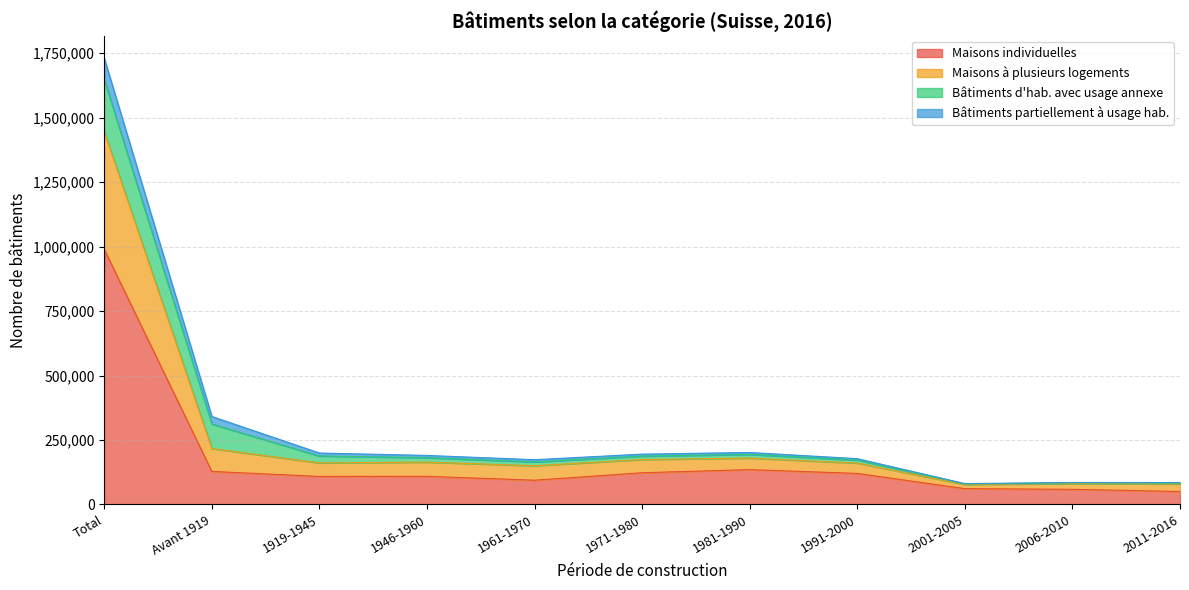

What is the greatest value displayed?

1730415